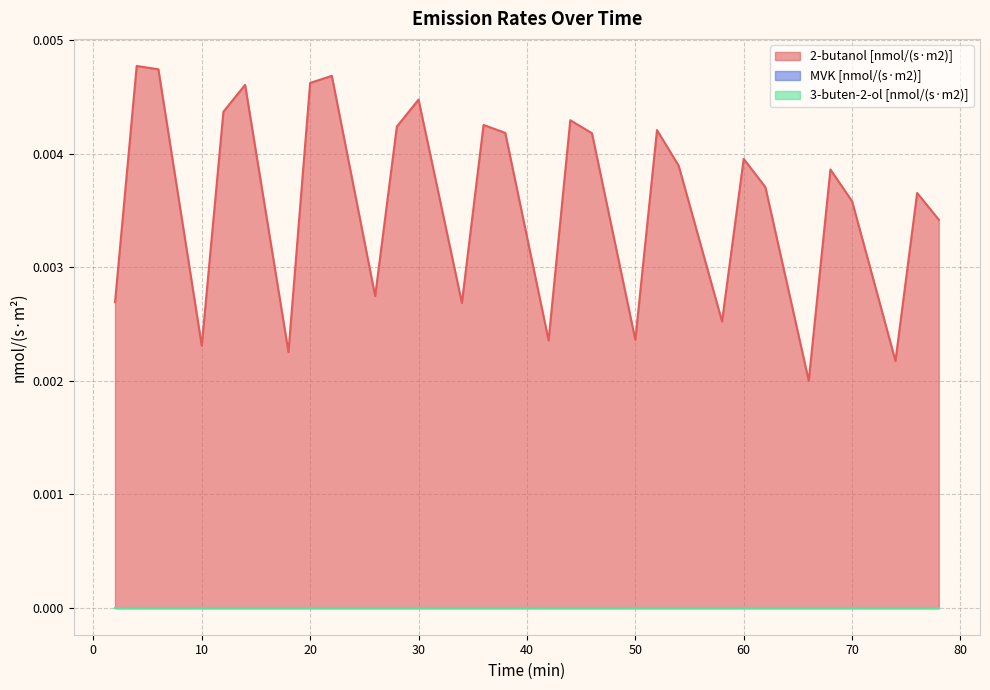

True or false: 3-buten-2-ol [nmol/(s·m2)] has more than 2 interior local peaks.

False